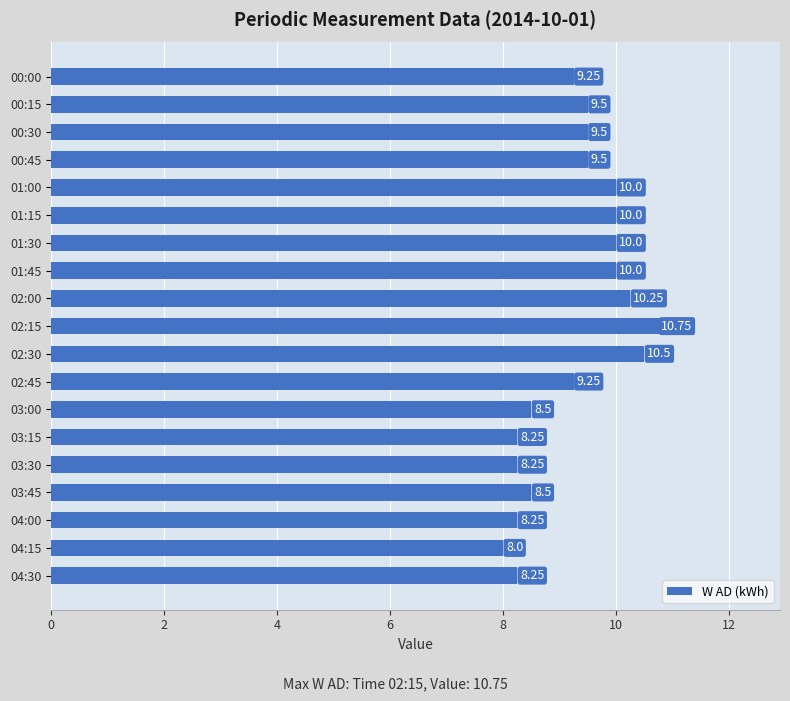

What is the average value?

9.3